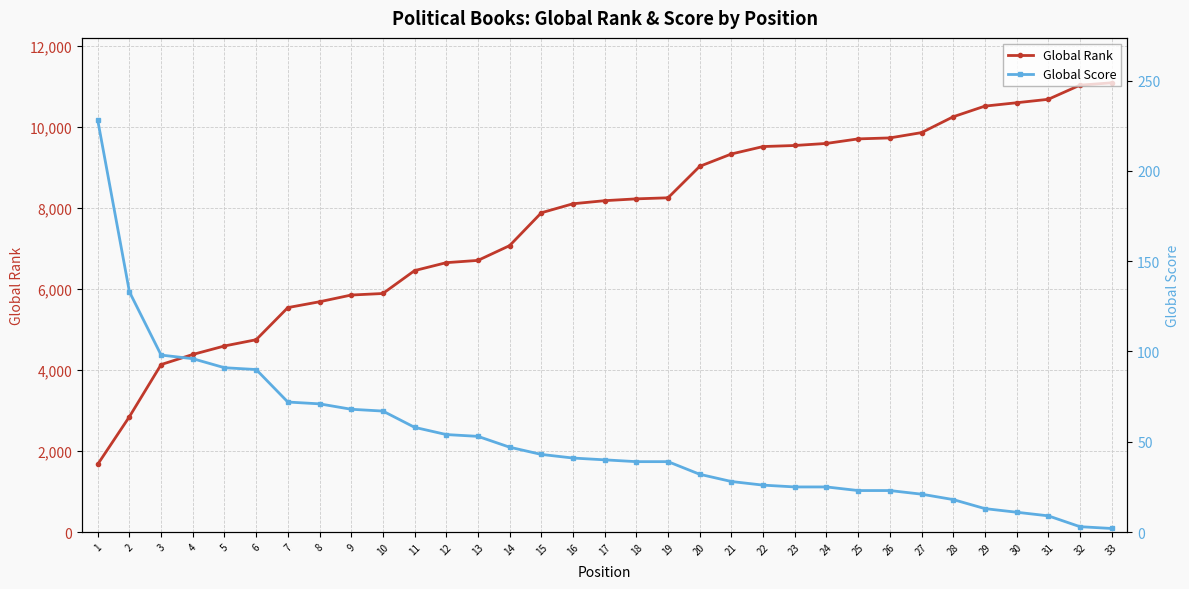

At which label does Global Score first exceed 40?

1